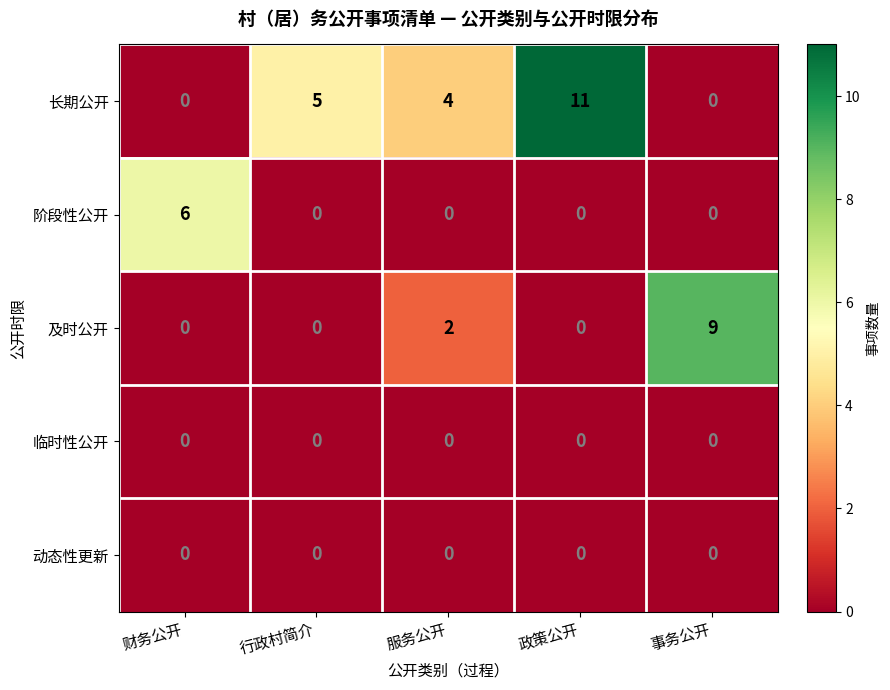

The value of 阶段性公开 at 政策公开 is 0. True or false?

True